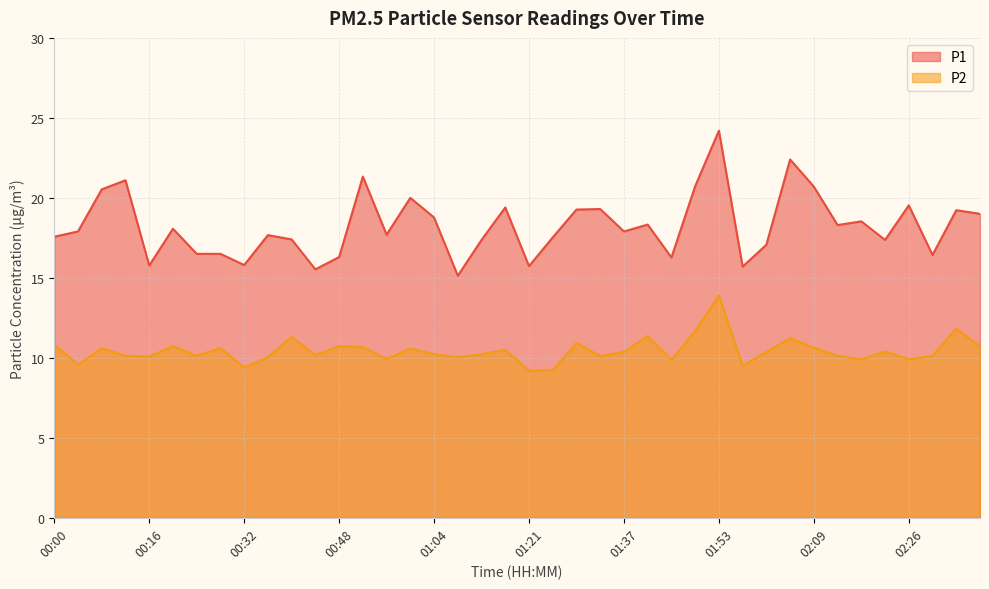

Reading left to right, transcribe all the data shown in this chart.

P1: 00:00=17.6	00:04=17.9	00:08=20.5	00:12=21.1	00:16=15.8	00:20=18.1	00:24=16.5	00:28=16.5	00:32=15.8	00:36=17.7	00:40=17.4	00:44=15.5	00:48=16.3	00:52=21.3	00:56=17.7	01:00=20.0	01:04=18.8	01:09=15.1	01:13=17.4	01:17=19.4	01:21=15.7	01:25=17.5	01:29=19.3	01:33=19.3	01:37=17.9	01:41=18.3	01:45=16.3	01:49=20.7	01:53=24.2	01:57=15.7	02:01=17.1	02:05=22.4	02:09=20.7	02:13=18.3	02:17=18.5	02:21=17.4	02:26=19.5	02:30=16.4	02:34=19.2	02:38=19.0
P2: 00:00=10.8	00:04=9.6	00:08=10.6	00:12=10.1	00:16=10.1	00:20=10.7	00:24=10.1	00:28=10.6	00:32=9.4	00:36=10.0	00:40=11.3	00:44=10.2	00:48=10.7	00:52=10.7	00:56=9.9	01:00=10.6	01:04=10.2	01:09=10.0	01:13=10.2	01:17=10.5	01:21=9.2	01:25=9.2	01:29=10.9	01:33=10.1	01:37=10.4	01:41=11.4	01:45=9.9	01:49=11.7	01:53=13.9	01:57=9.5	02:01=10.4	02:05=11.2	02:09=10.6	02:13=10.1	02:17=9.9	02:21=10.4	02:26=9.9	02:30=10.1	02:34=11.8	02:38=10.7